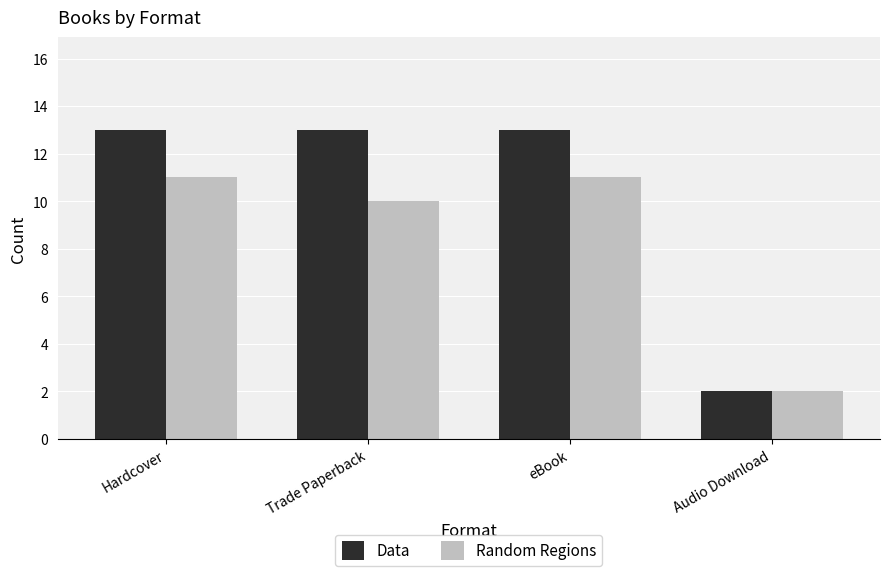

Rank the series by their average value, from lowest to highest.

Random Regions, Data